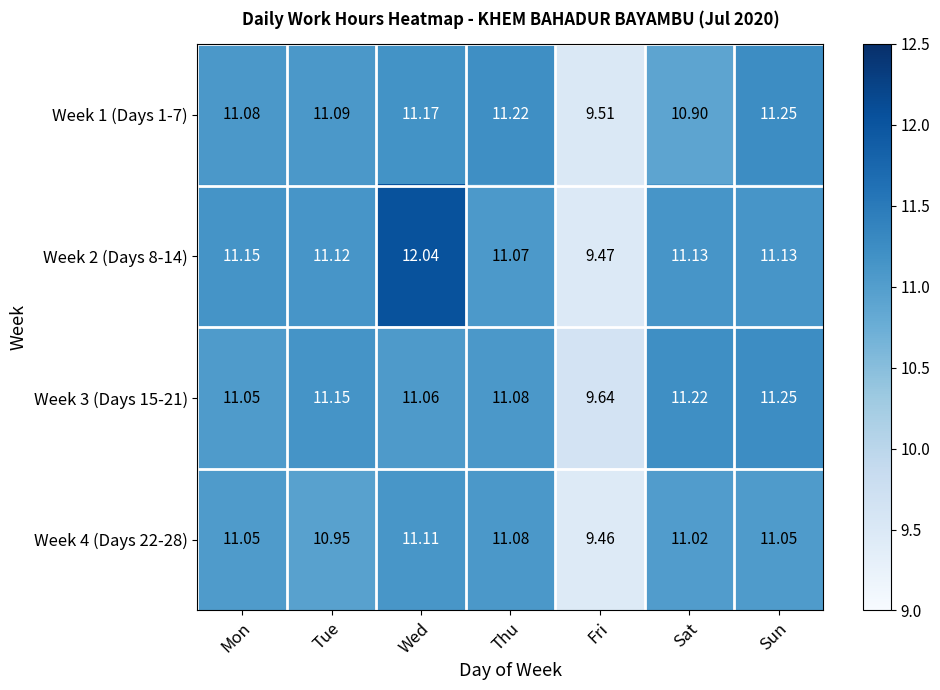

At which category is the sum across all series the highest?

Wed